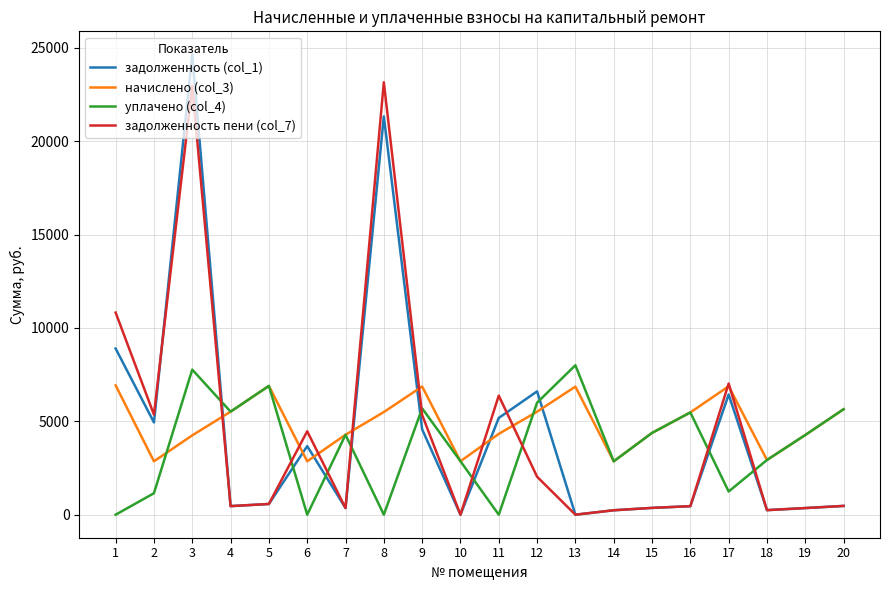

True or false: начислено (col_3) has a value of 4197.2 at 18.

False